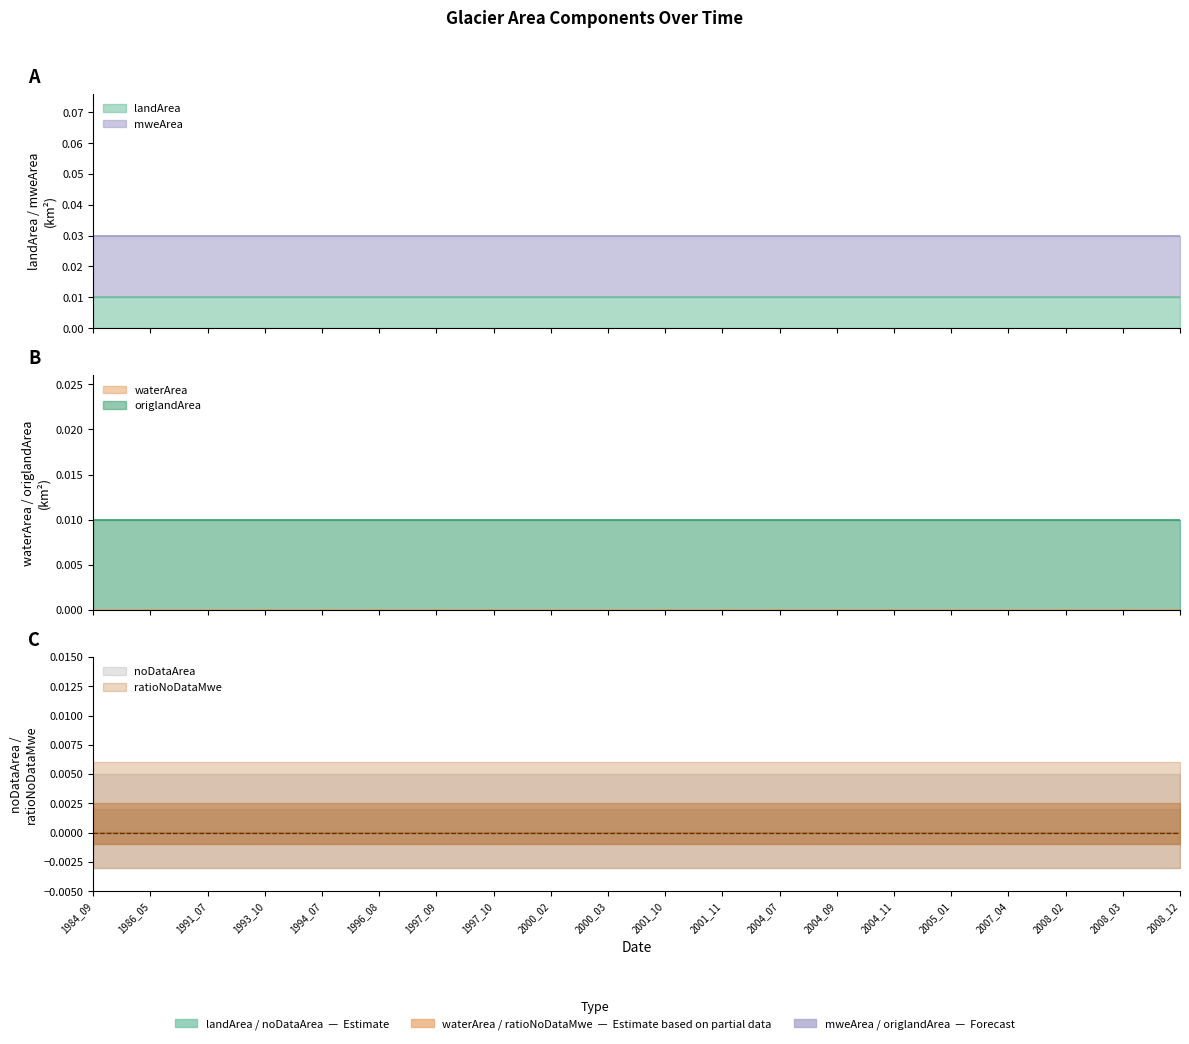

How many distinct data groups are displayed?

6